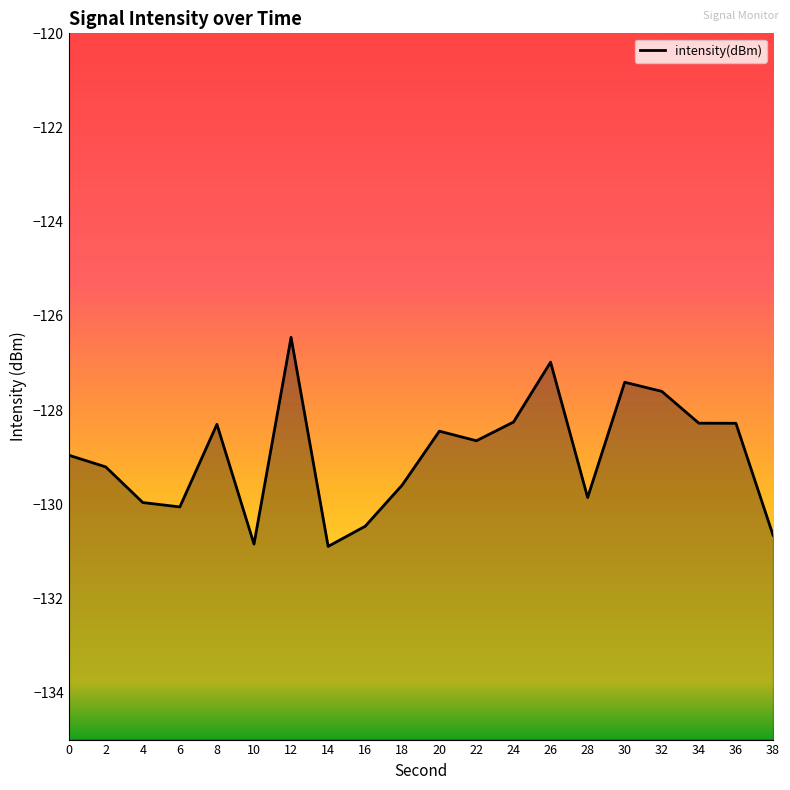

How many data points does each series have?

20